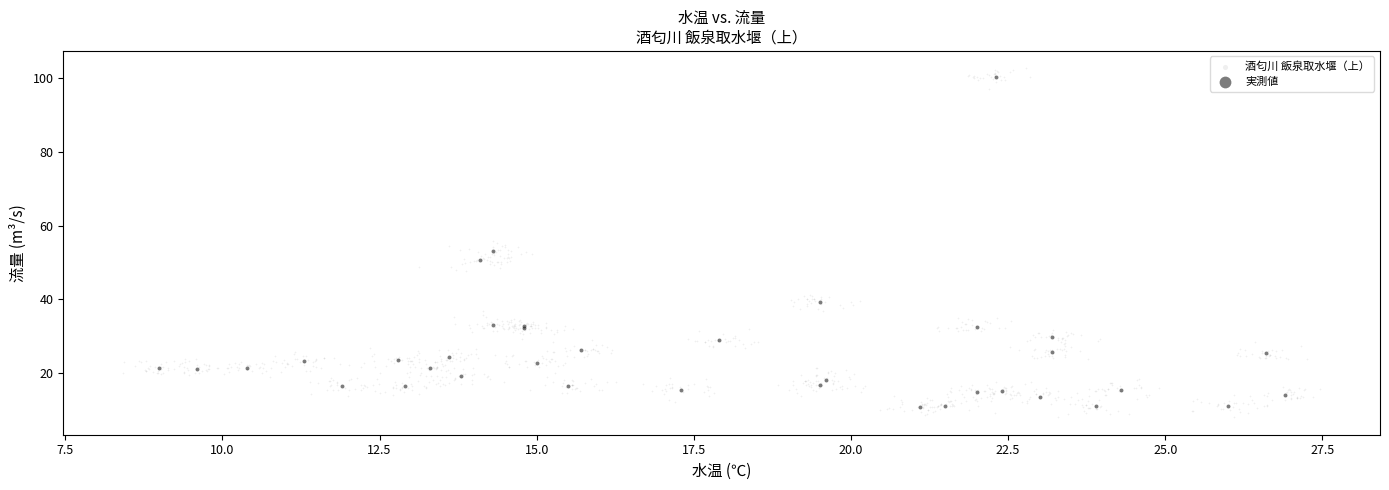

What are all the series names shown in the legend?

酒匂川 飯泉取水堰（上）, 実測値